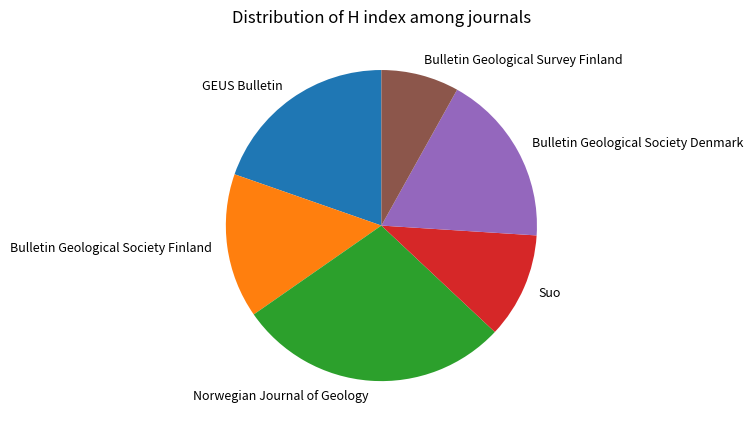

Is there any slice that represents more than half of the pie?

No